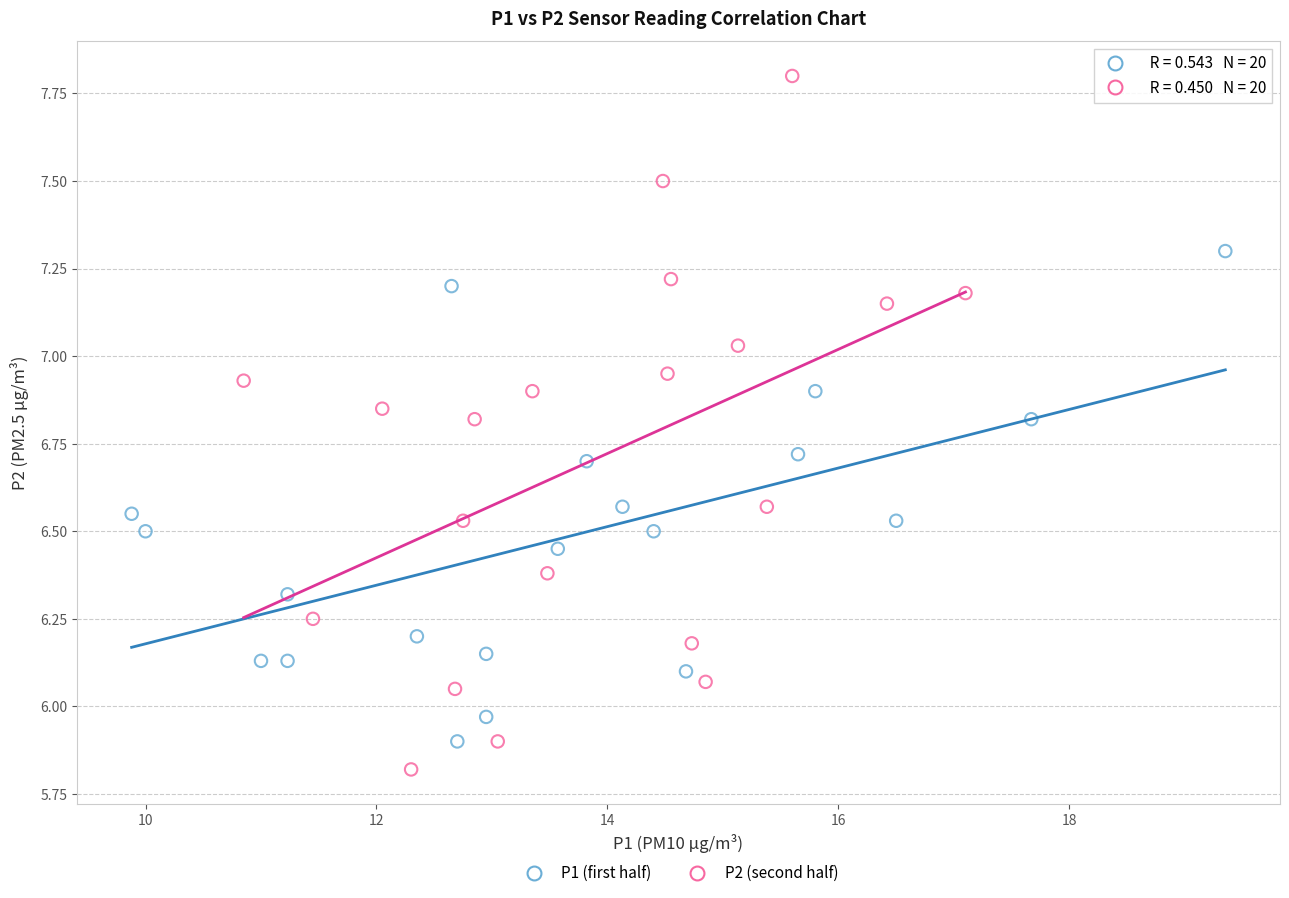

Which series reaches the maximum Y coordinate?

P2 (second half)